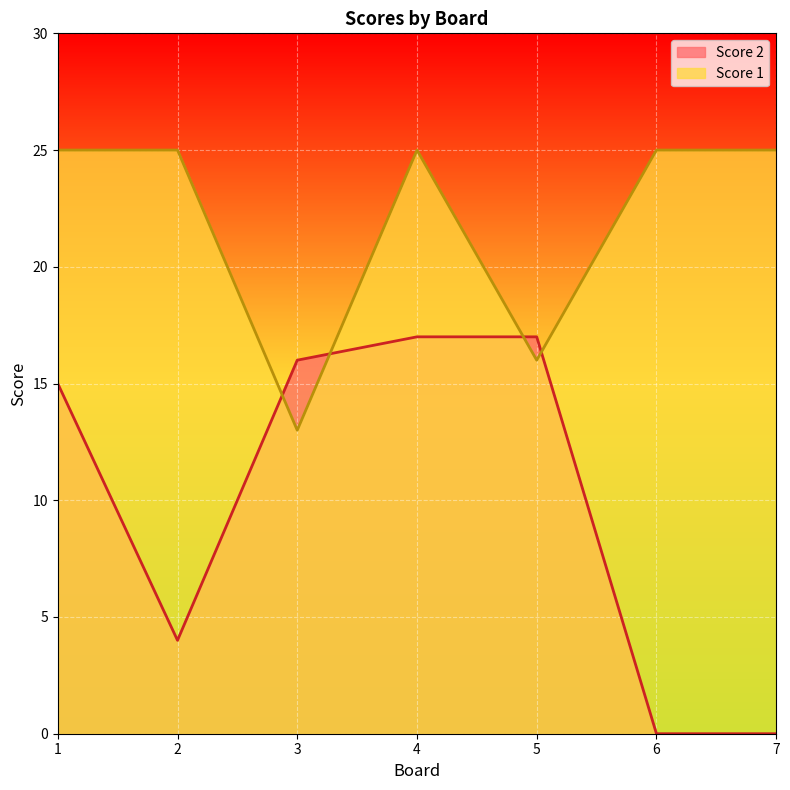

What is the difference between the second highest and second lowest values in the Score 1 series?

9